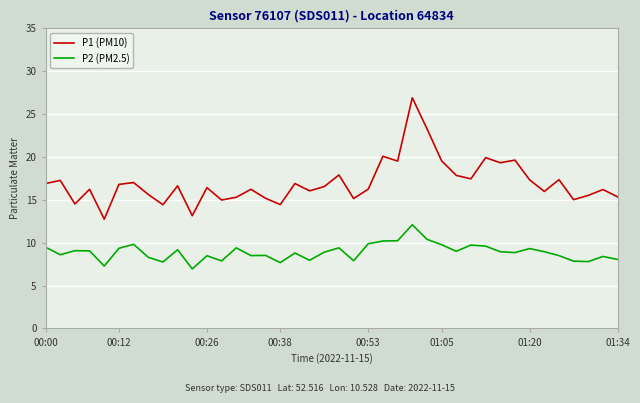

Which series has the widest spread of values?

P1 (PM10)